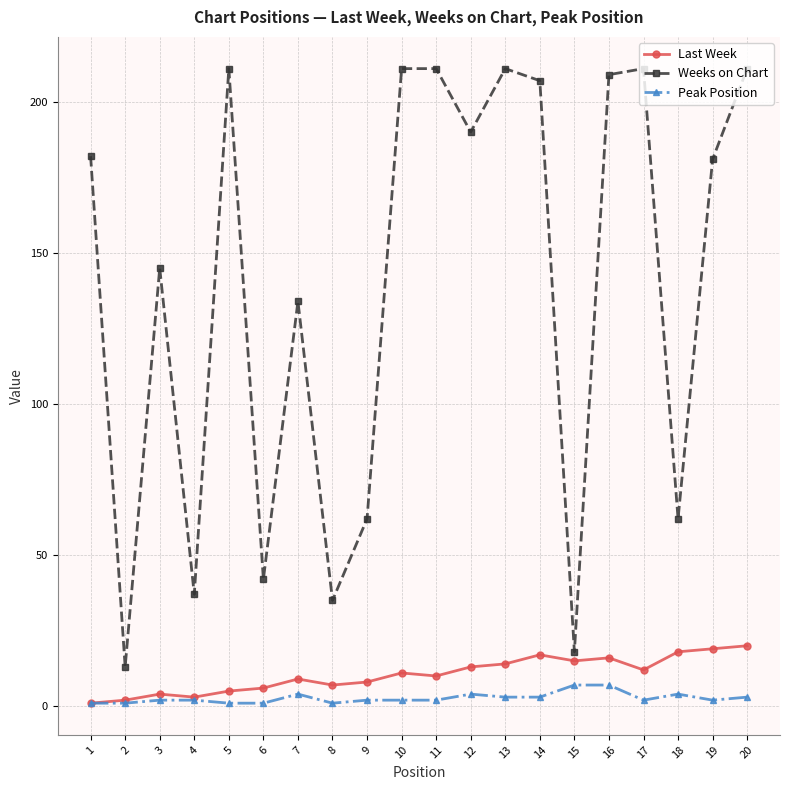

How many categories are shown in the chart?

20